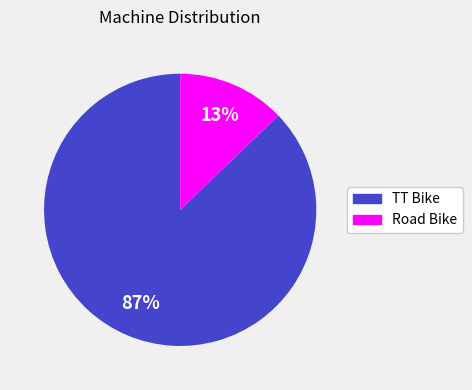

Which has a higher value, Road Bike or TT Bike?

TT Bike